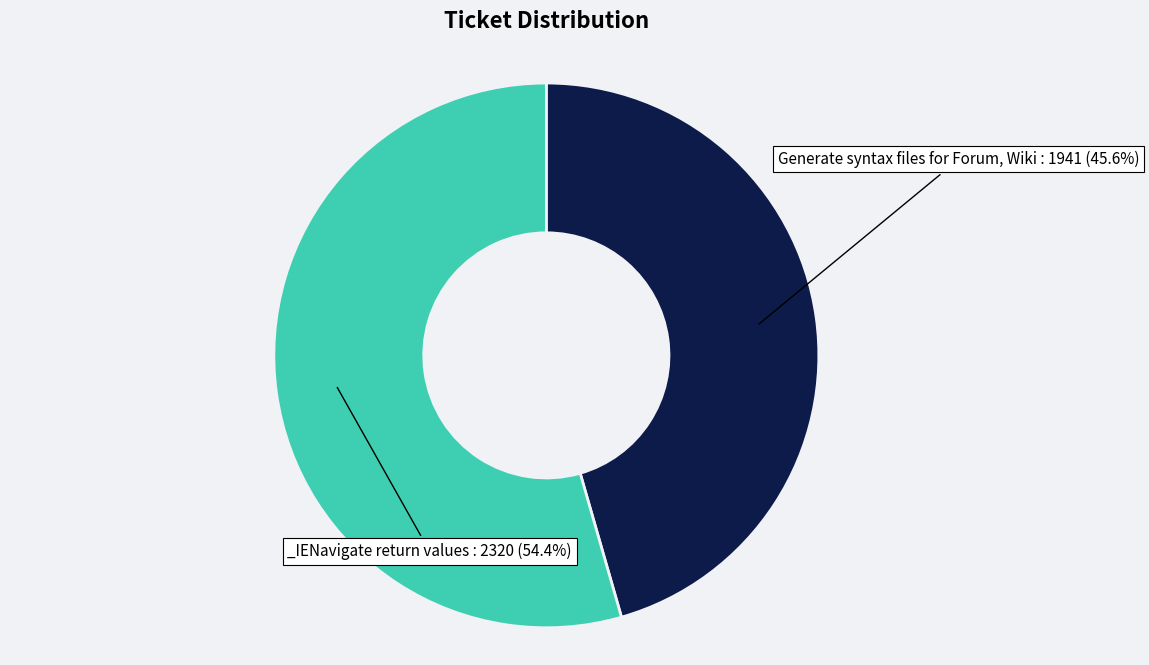

Is there any slice that represents more than half of the pie?

Yes